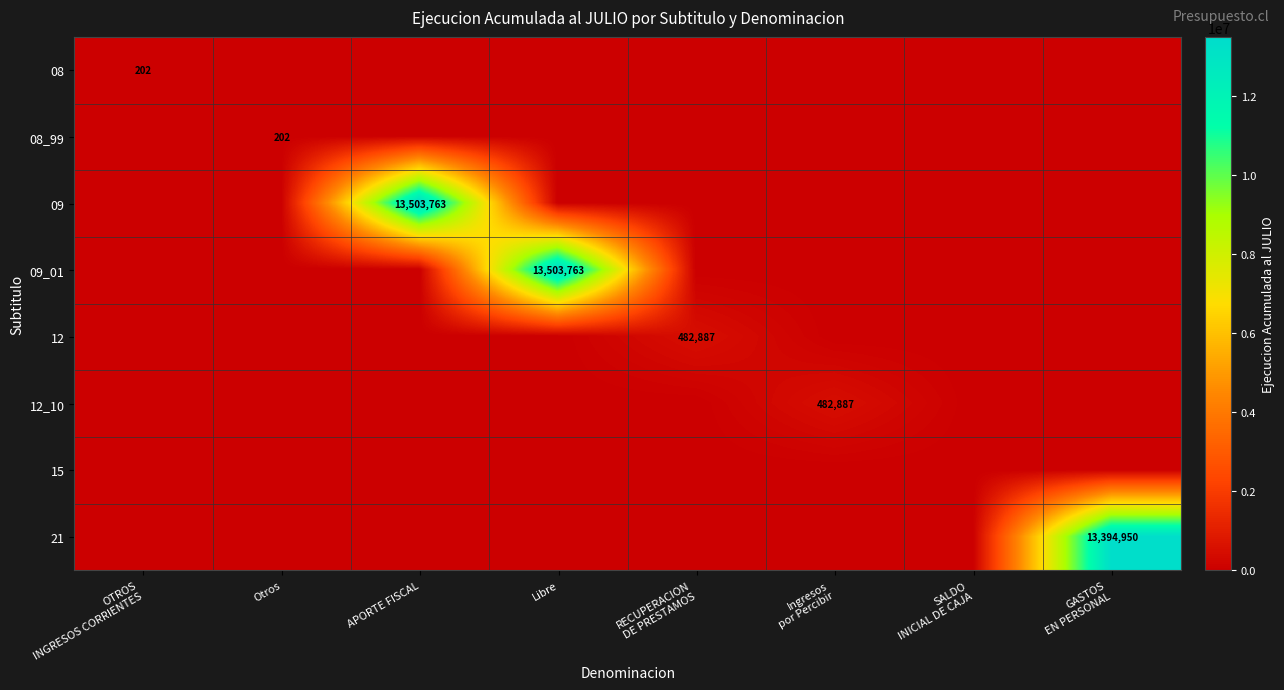

Which series changed the most between OTROS INGRESOS CORRIENTES and RECUPERACION DE PRESTAMOS?

12